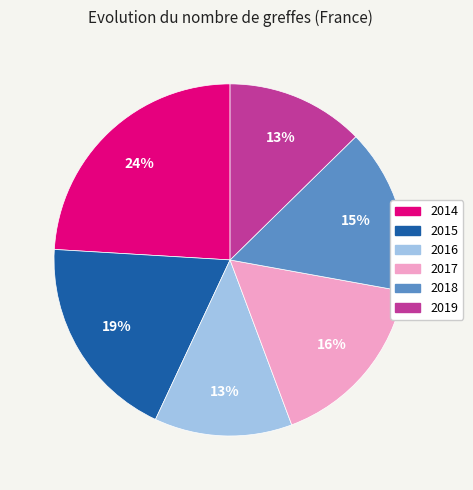

Count the number of slices in the pie.

6